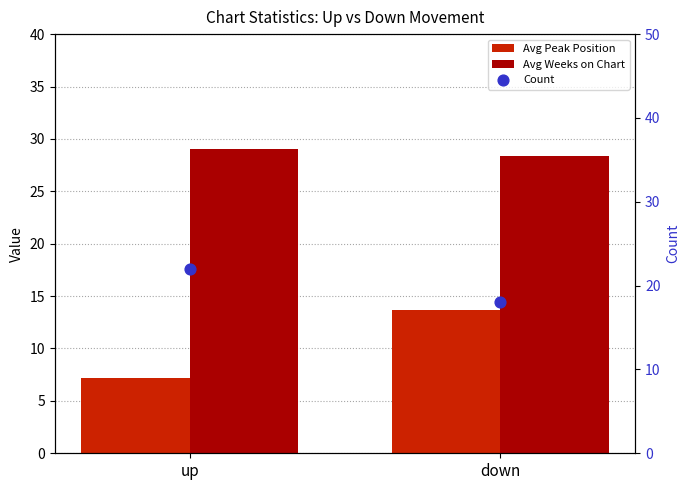

Is the value of Count at up greater than the value of Avg Weeks on Chart at down?

No